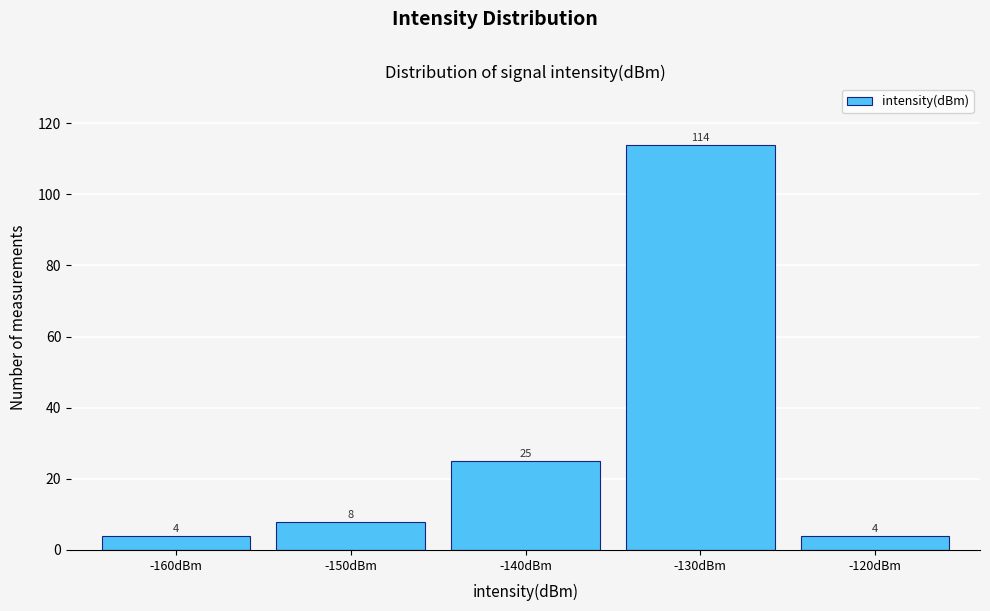

Reading left to right, what are all the values shown in this chart?

-160dBm=4	-150dBm=8	-140dBm=25	-130dBm=114	-120dBm=4